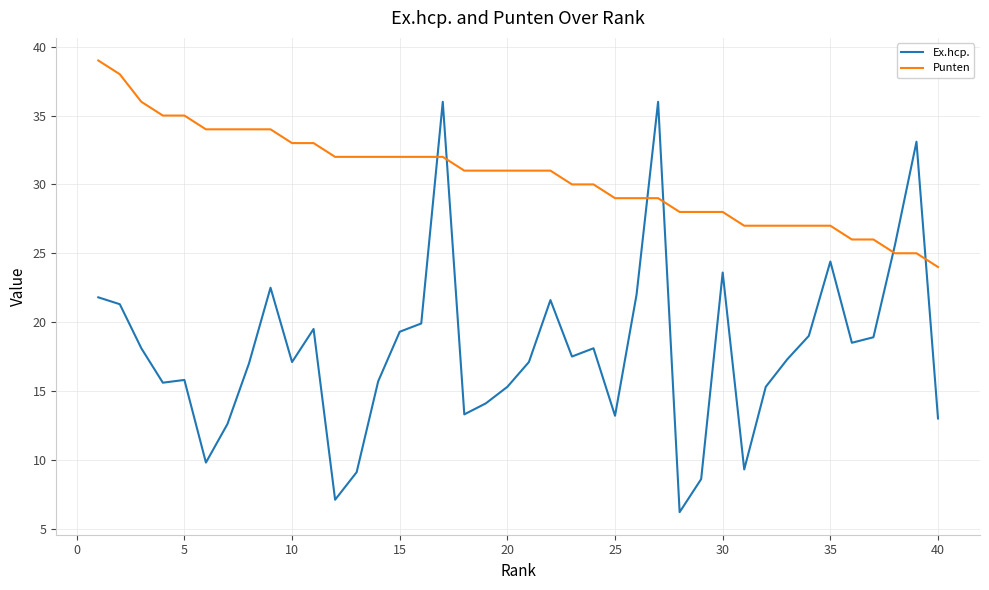

Which series ends up on top after the final intersection of Punten and Ex.hcp.?

Punten